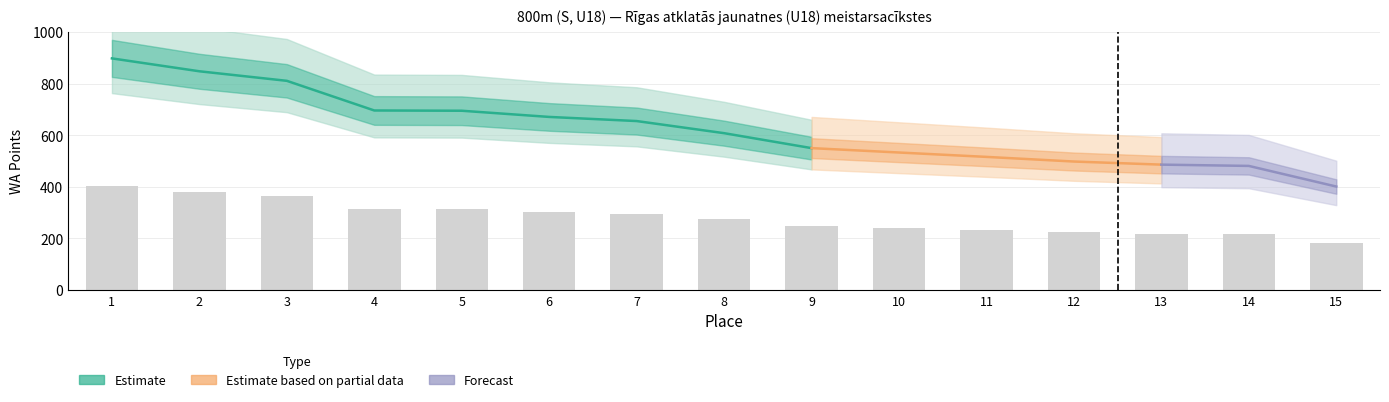

Reading left to right, extract all data points from this chart.

404.1	381.6	364.9	313.2	312.8	301.9	294.8	273.6	247.5	239.8	232.2	224.1	218.7	216.5	180.5